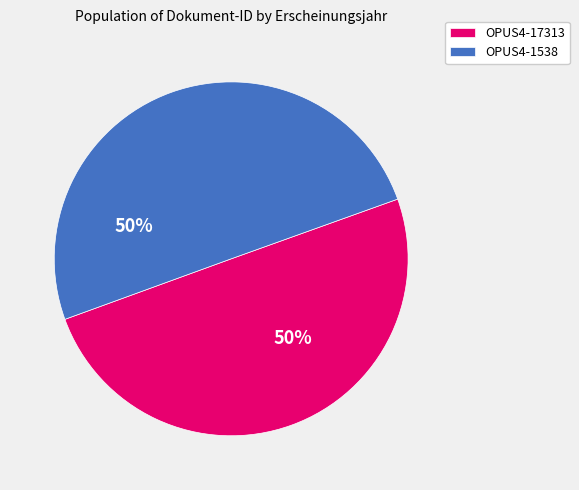

To the nearest percent, what is the combined percentage of OPUS4-17313 and OPUS4-1538?

100%